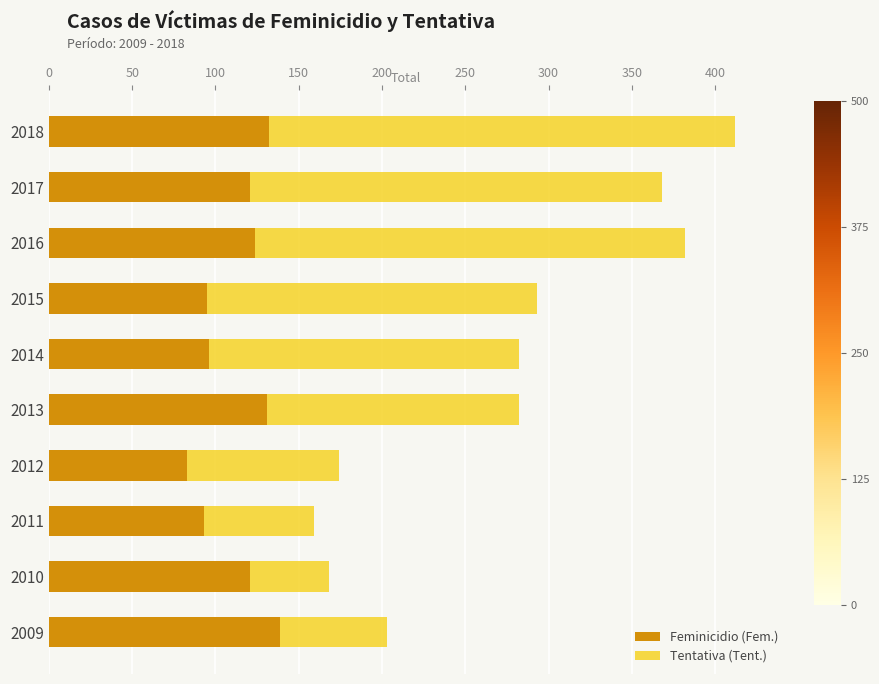

At which category is the sum across all series the highest?

2018